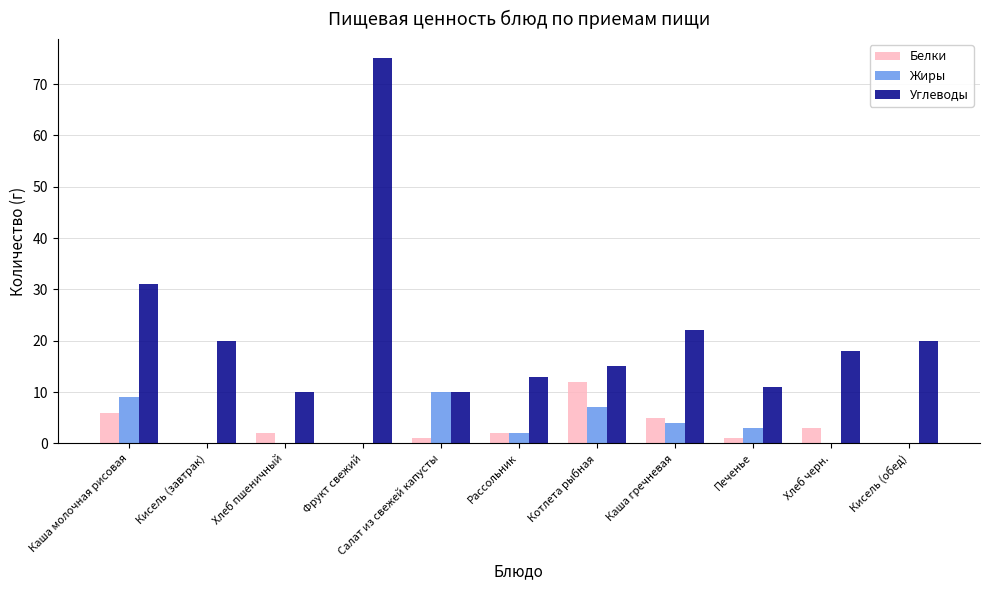

True or false: Жиры has a value of 4 at Каша молочная рисовая.

False